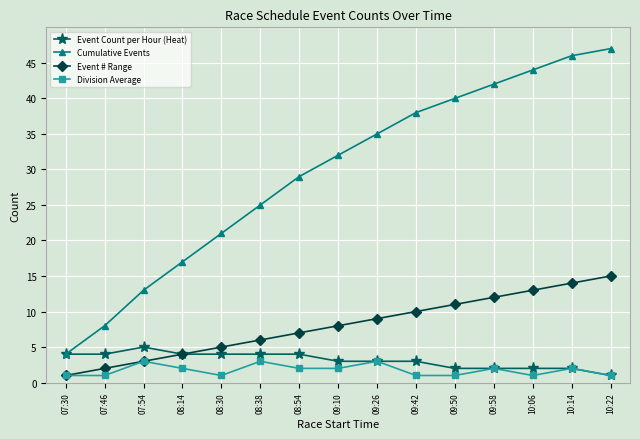

What is the difference between the second highest and second lowest values in the Cumulative Events series?

38